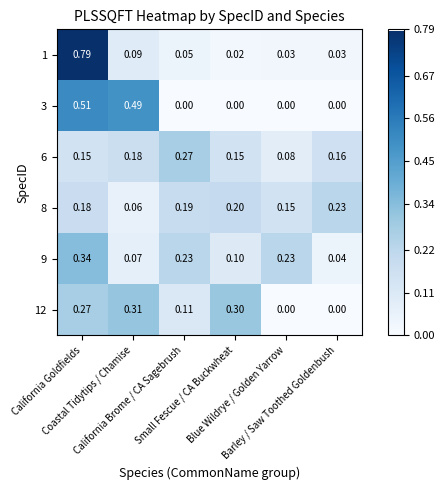

How many series are shown in this chart?

6